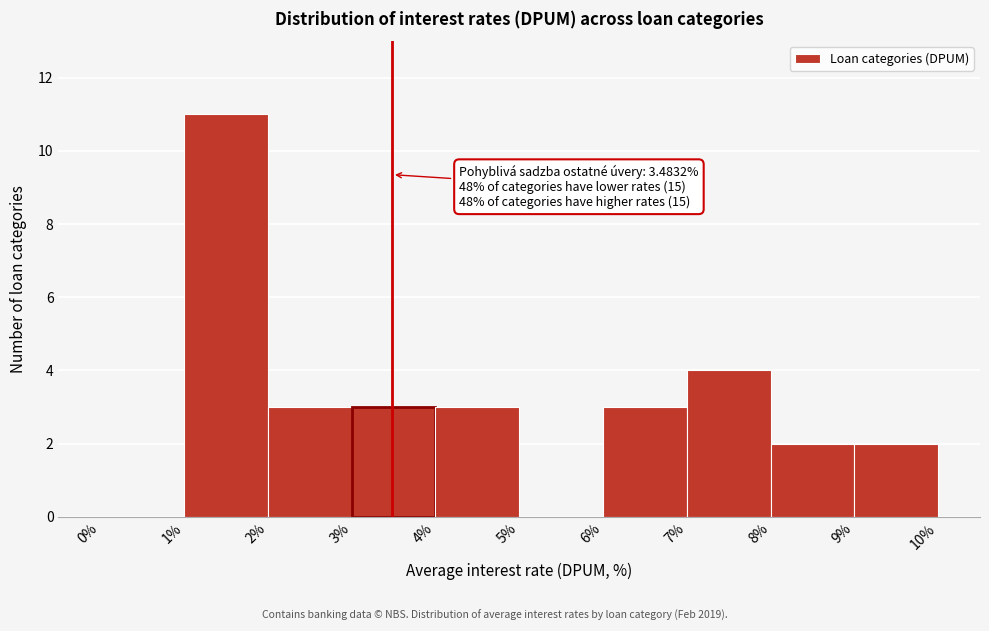

Over which range of the x-axis is the bar tallest?

1% to 2%